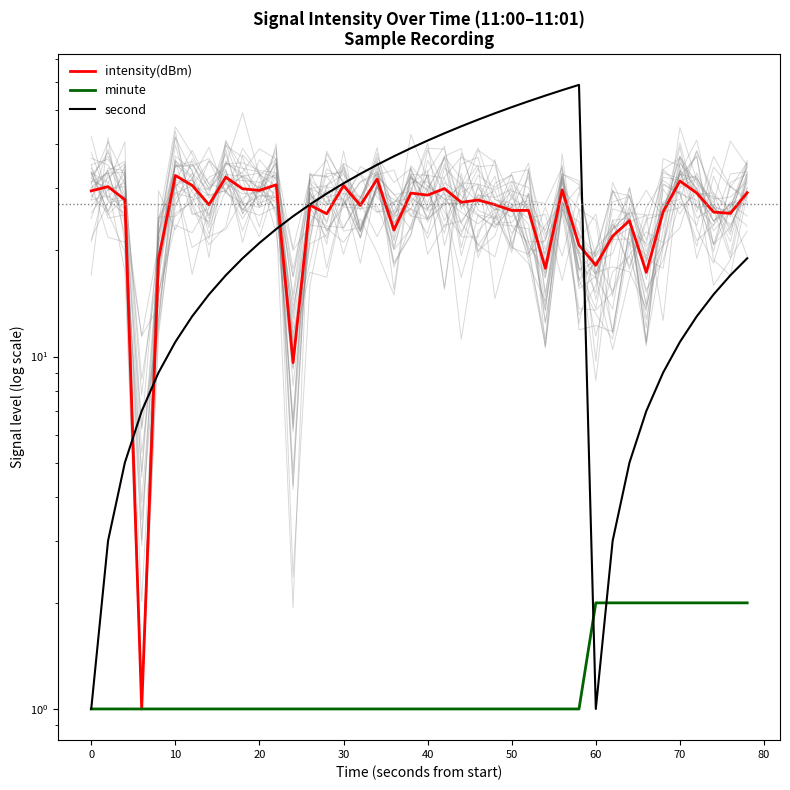

Which series has the widest spread of values?

second